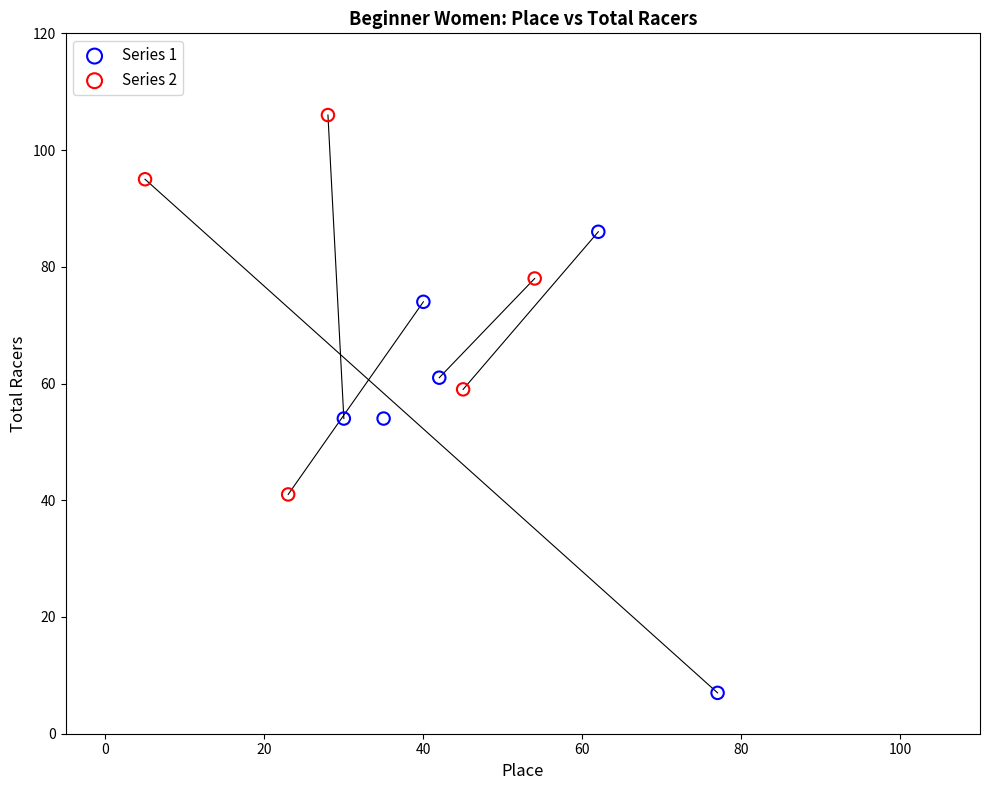

Which series reaches the minimum Y coordinate?

Series 1